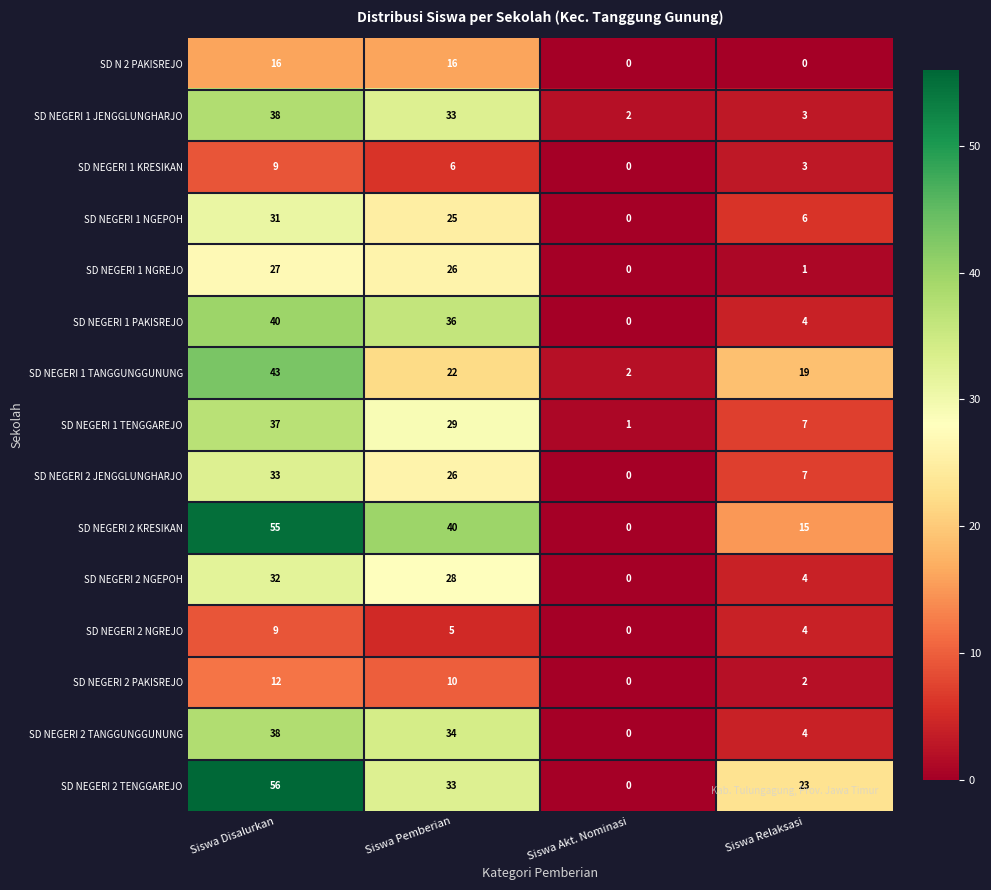

The value of SD NEGERI 1 NGREJO at Siswa Pemberian is 26. True or false?

True